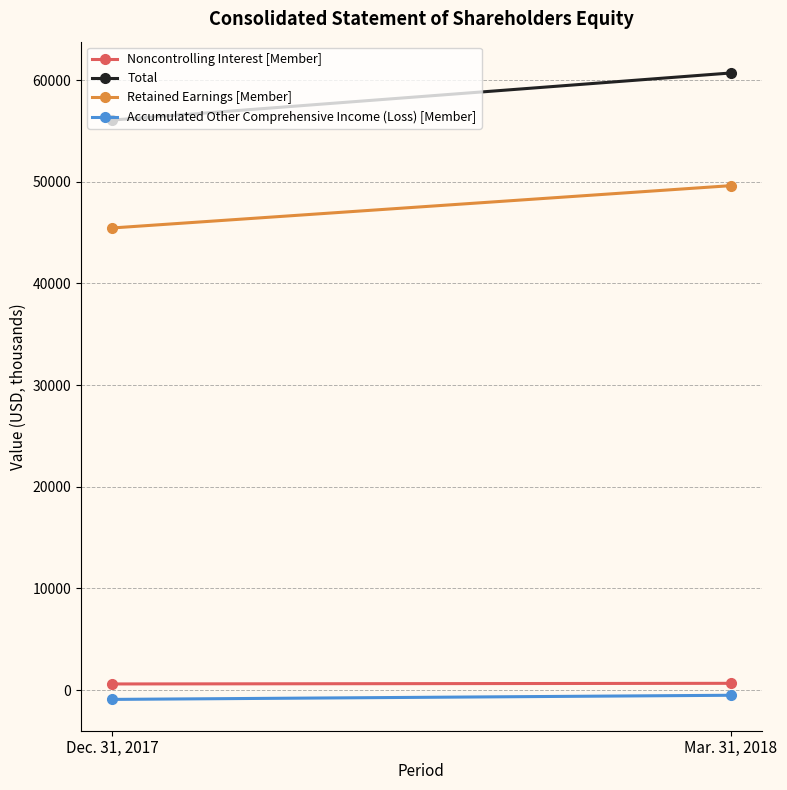

What position from the right is Dec. 31, 2017?

2